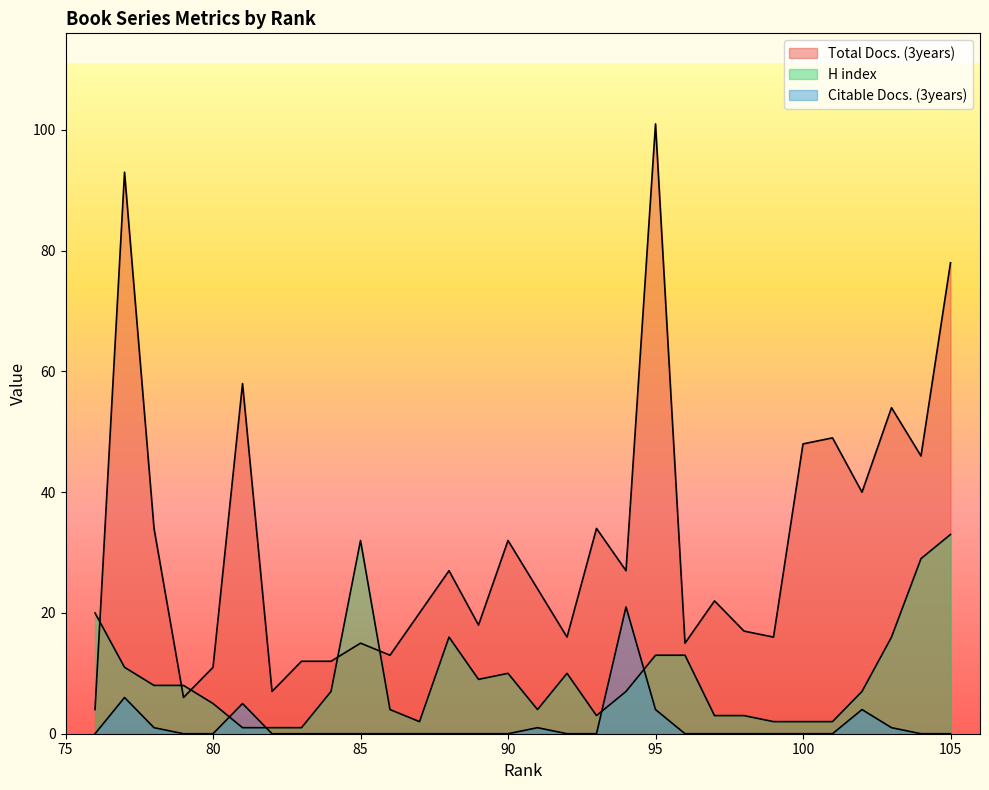

What is the sum of the Citable Docs. (3years) values at 82 and 102?

4